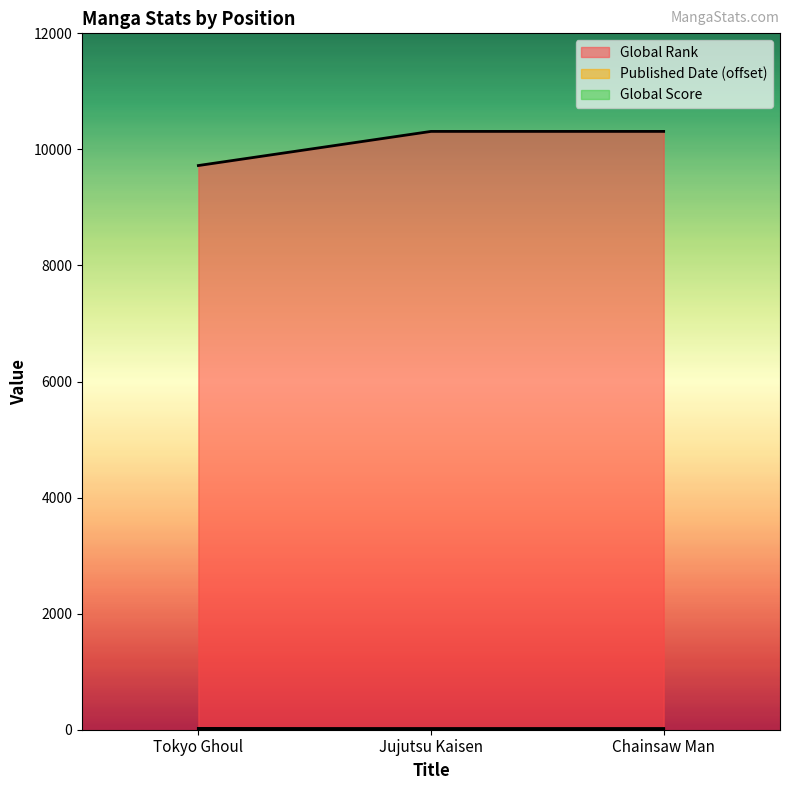

What is the value of the Published Date point at the 3rd from the left?

17